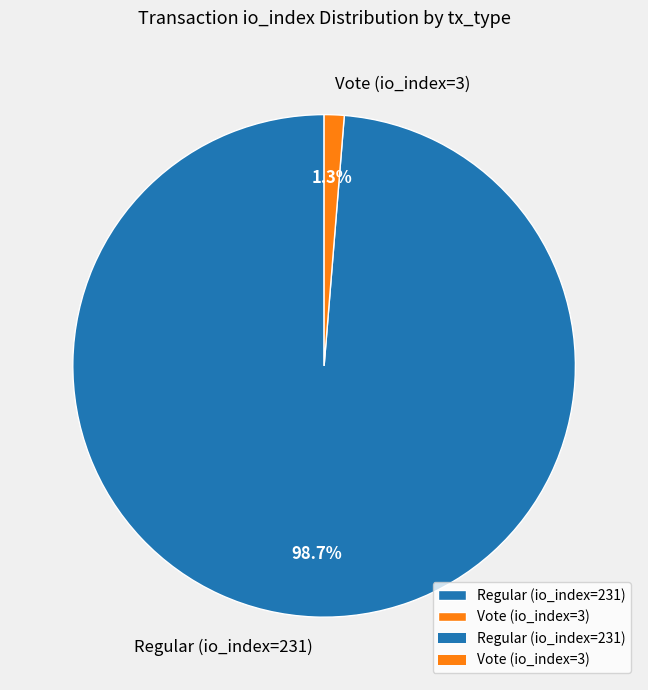

Which slice is the largest?

Regular (io_index=231)